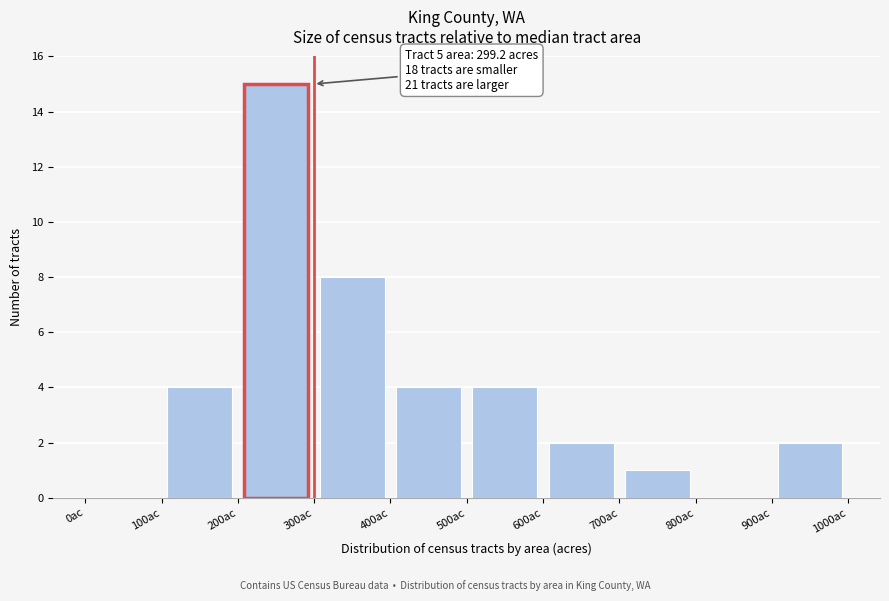

Which range on the x-axis has the tallest bar?

200 to 300